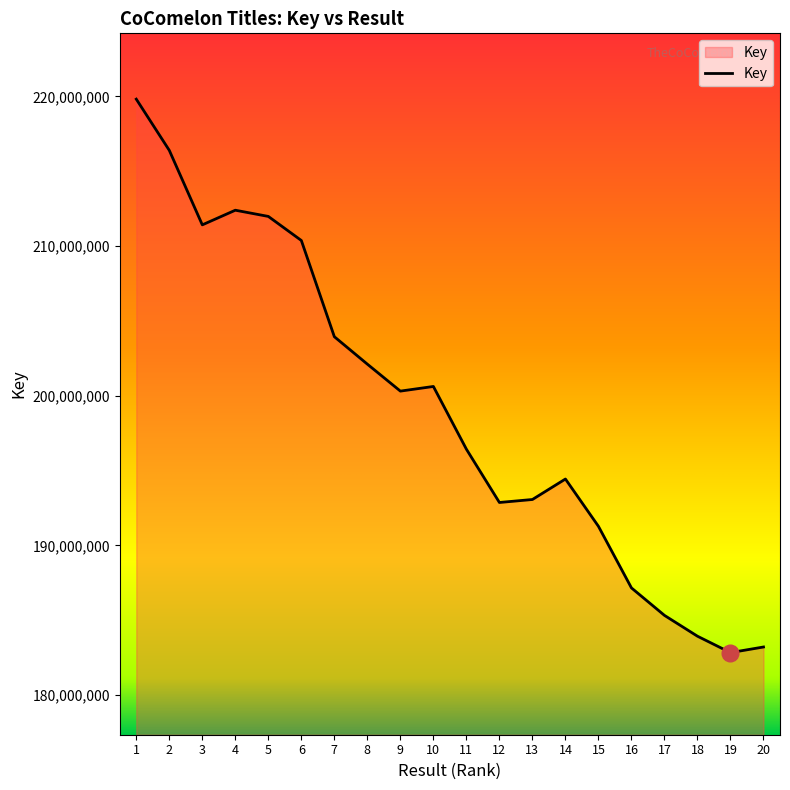

What is the sum of the values at 19 and 14?

377273911